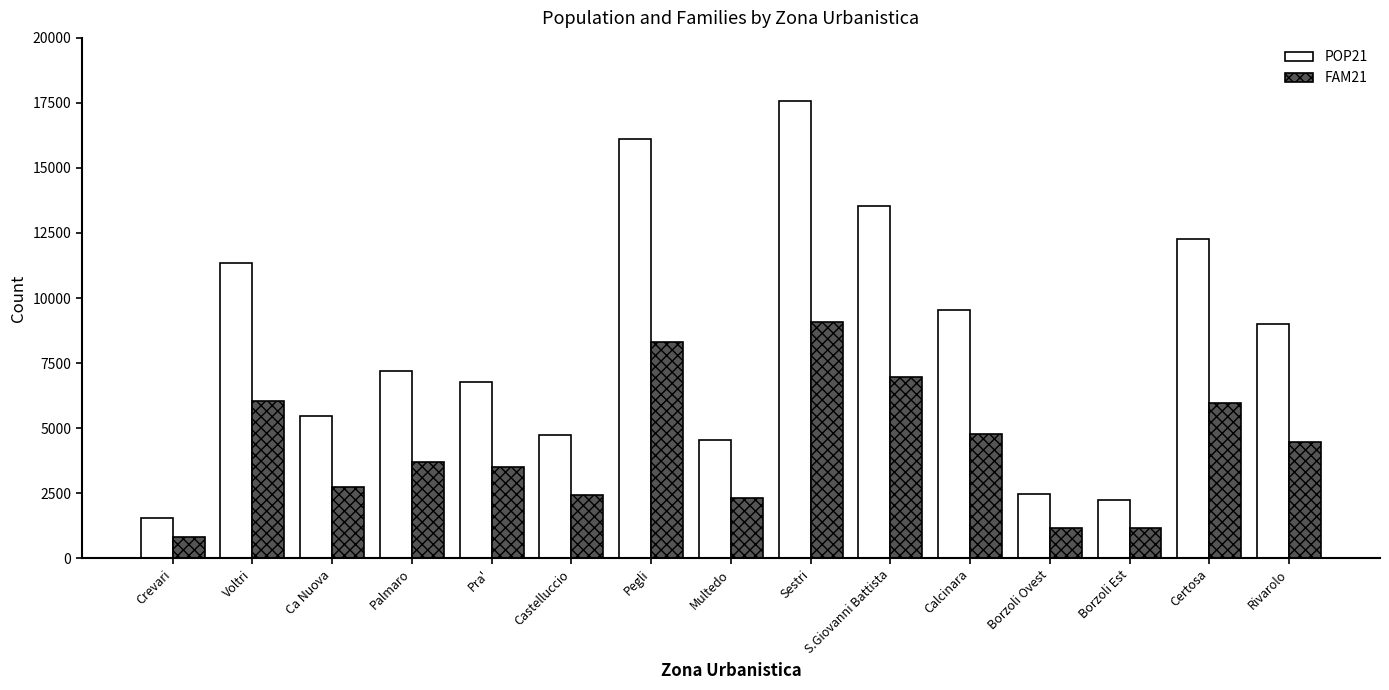

Which series has the widest spread of values?

POP21